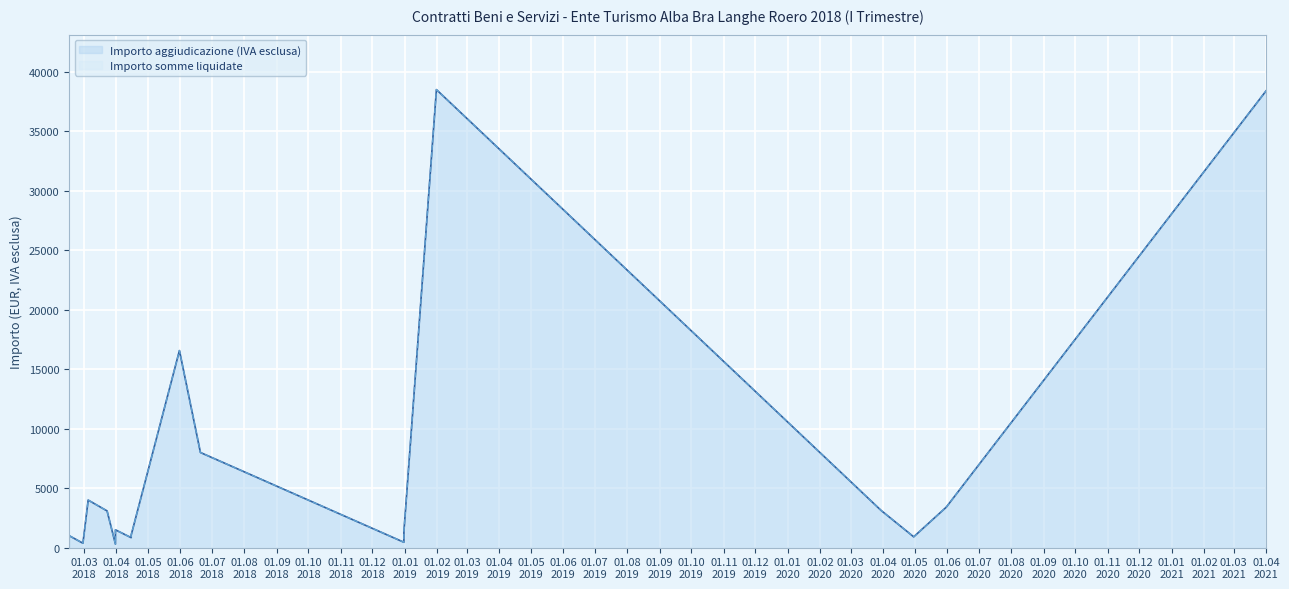

Which series has the largest total across all categories?

Importo aggiudicazione (IVA esclusa)